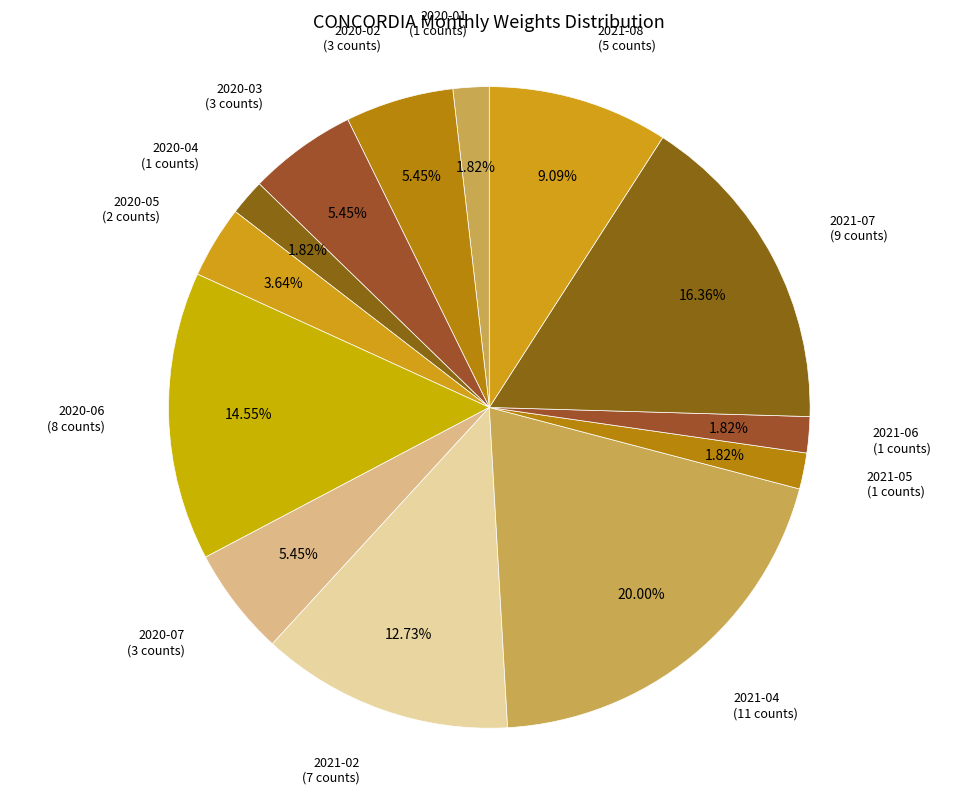

What percentage is the 2020-07 slice, to the nearest percent?

5%